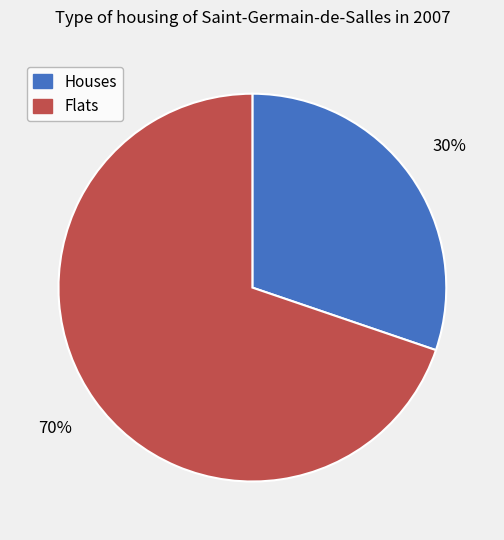

Is there any slice that represents more than half of the pie?

Yes